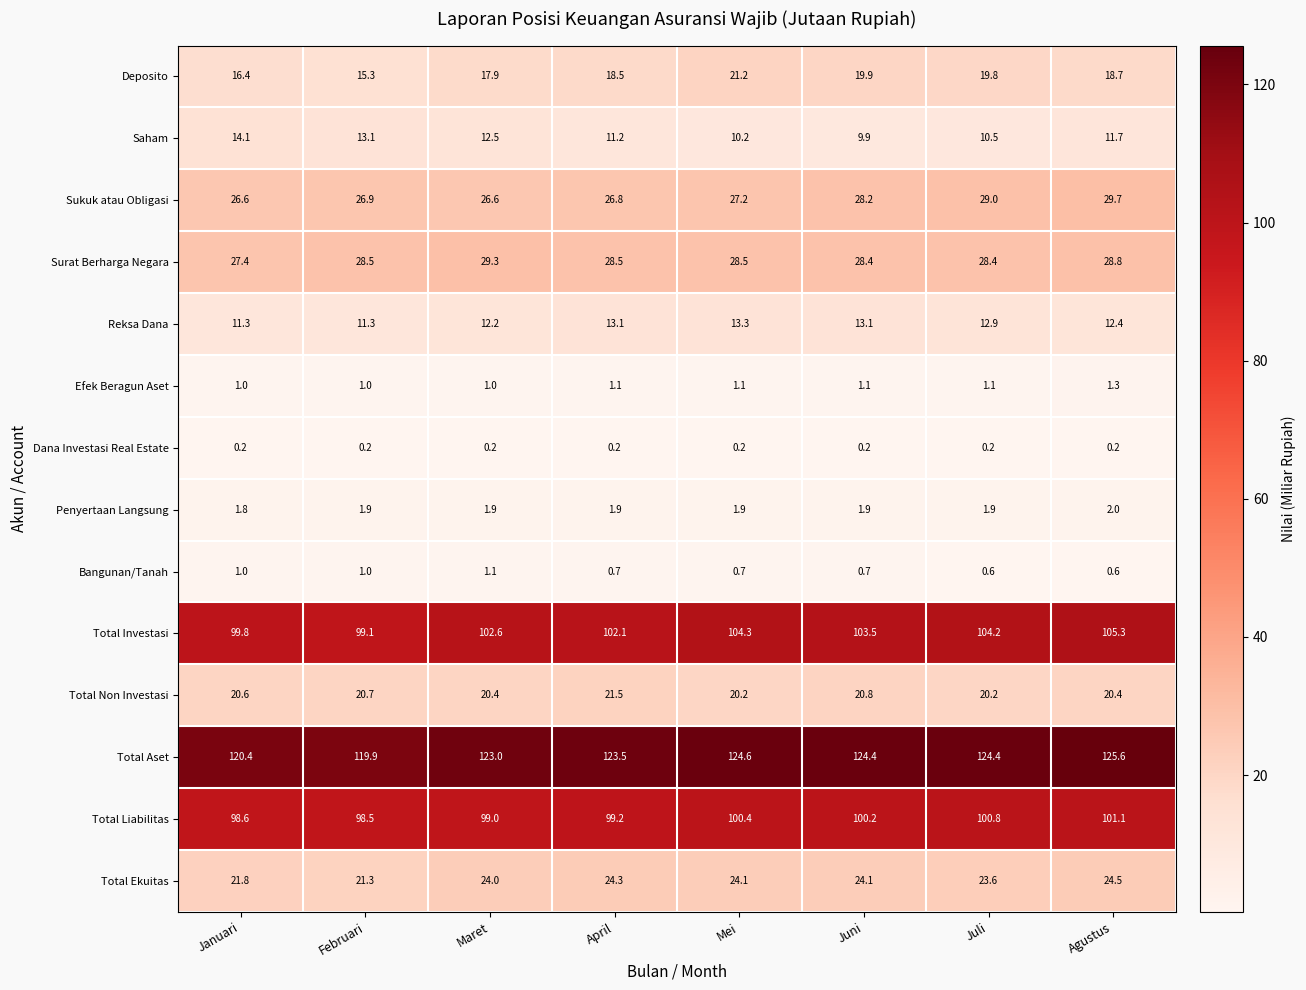

Rank the series at Mei from lowest to highest value.

Dana Investasi Real Estate, Bangunan/Tanah, Efek Beragun Aset, Penyertaan Langsung, Saham, Reksa Dana, Total Non Investasi, Deposito, Total Ekuitas, Sukuk atau Obligasi, Surat Berharga Negara, Total Liabilitas, Total Investasi, Total Aset